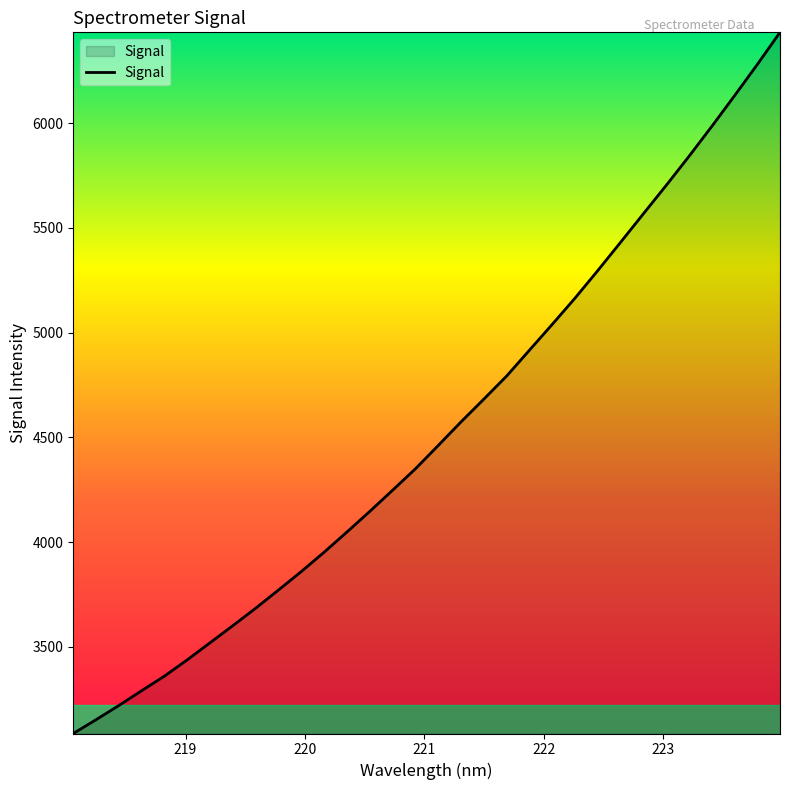

What is the greatest value displayed?

6433.1